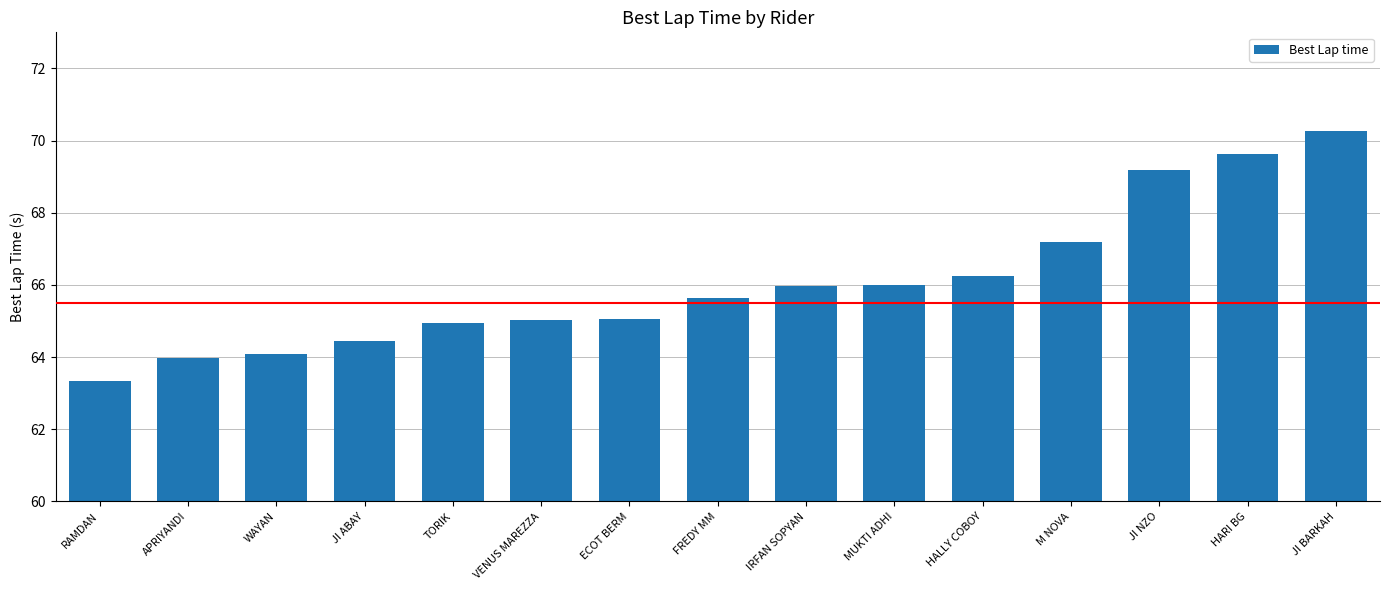

How many series are shown in this chart?

1